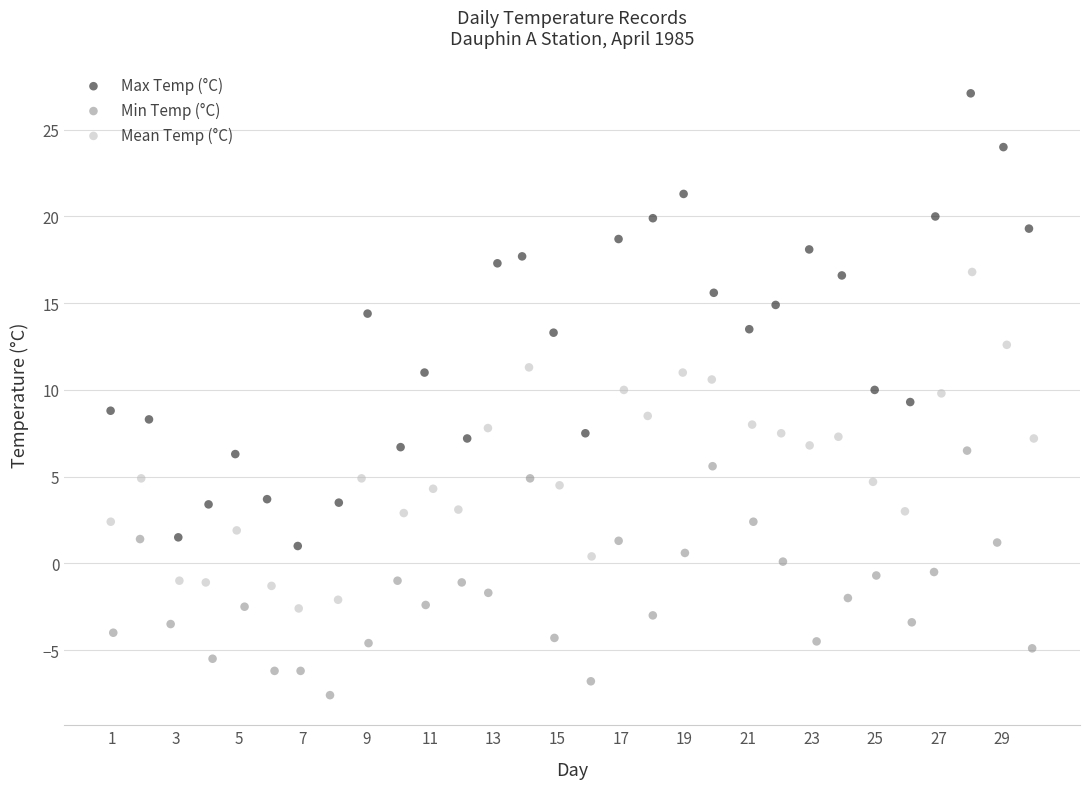

Which series has the largest Y range (max minus min)?

Max Temp (°C)